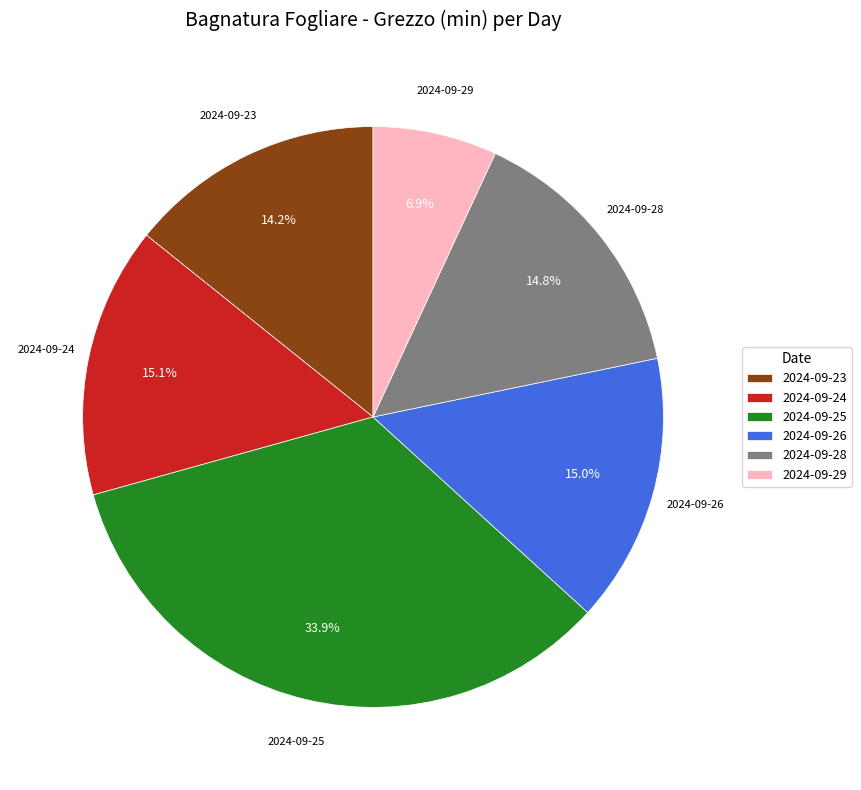

To the nearest percent, what portion does 2024-09-23 represent?

14%